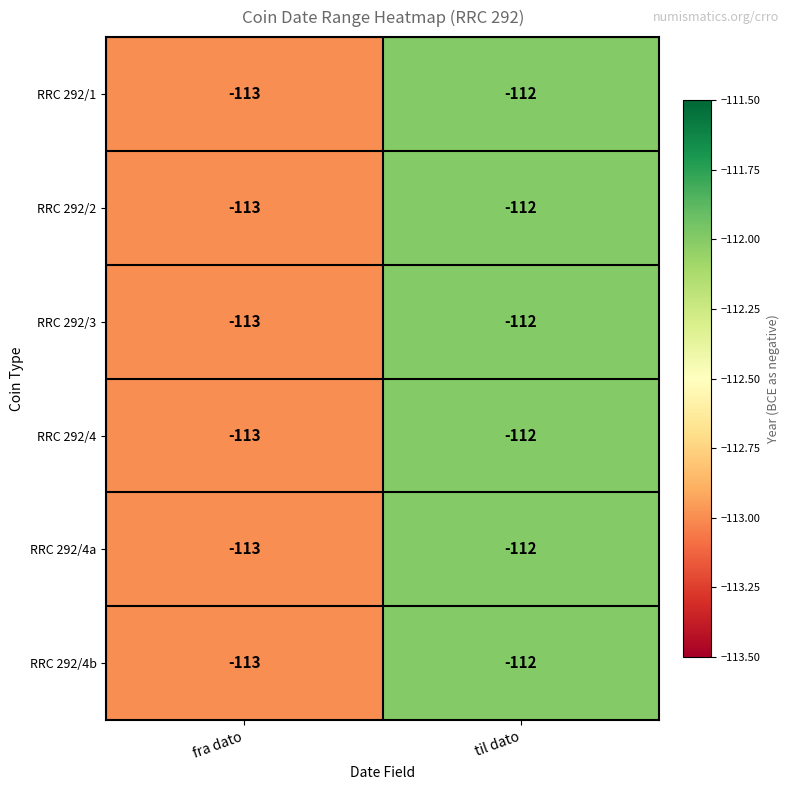

At which label is RRC 292/4a closest to -112?

til dato